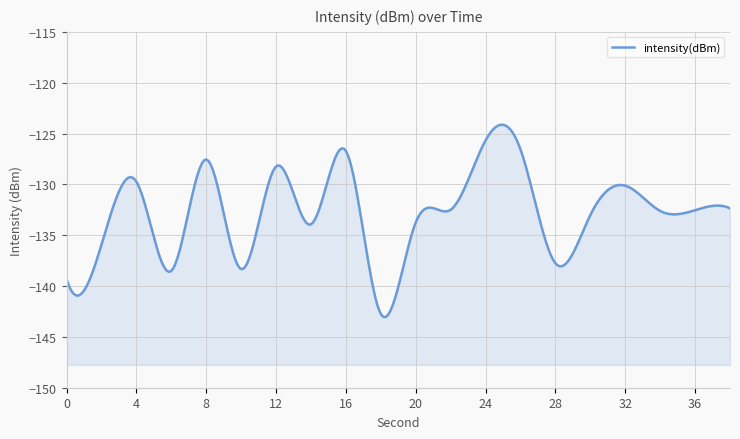

Rank the categories by value from lowest to highest.

18, 0, 6, 10, 28, 2, 14, 20, 30, 34, 36, 22, 38, 32, 4, 12, 8, 16, 26, 24